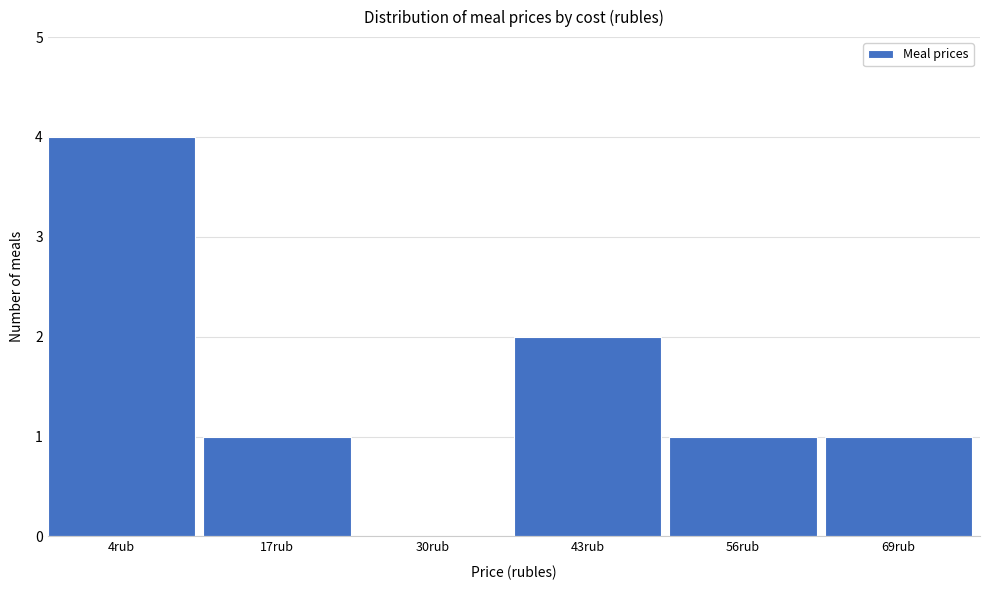

Reading left to right, transcribe all the data shown in this chart.

4rub=4	17rub=1	30rub=0	43rub=2	56rub=1	69rub=1